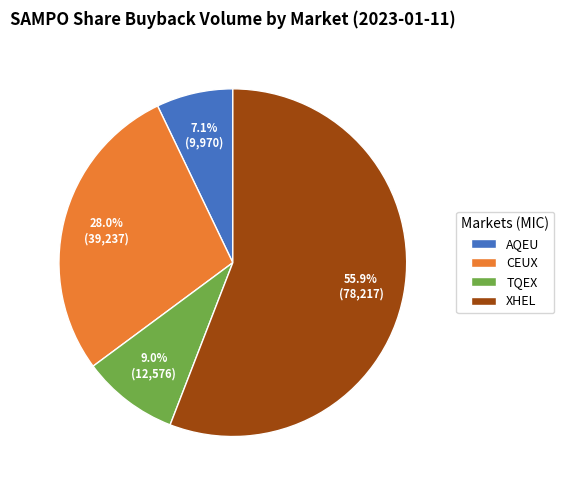

To the nearest percent, what is the difference between the TQEX and XHEL slice percentages?

47%